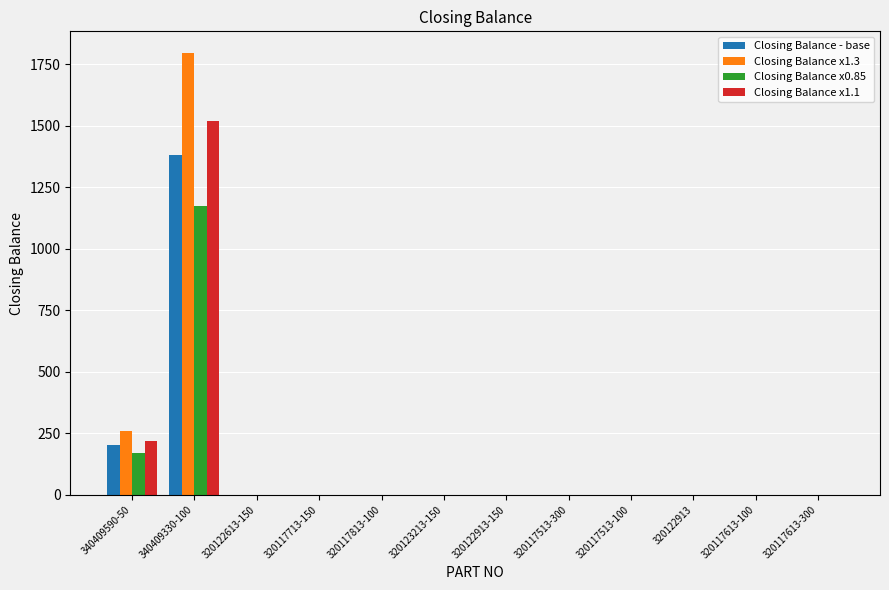

What is the average value of the Closing Balance x1.3 series?

171.2